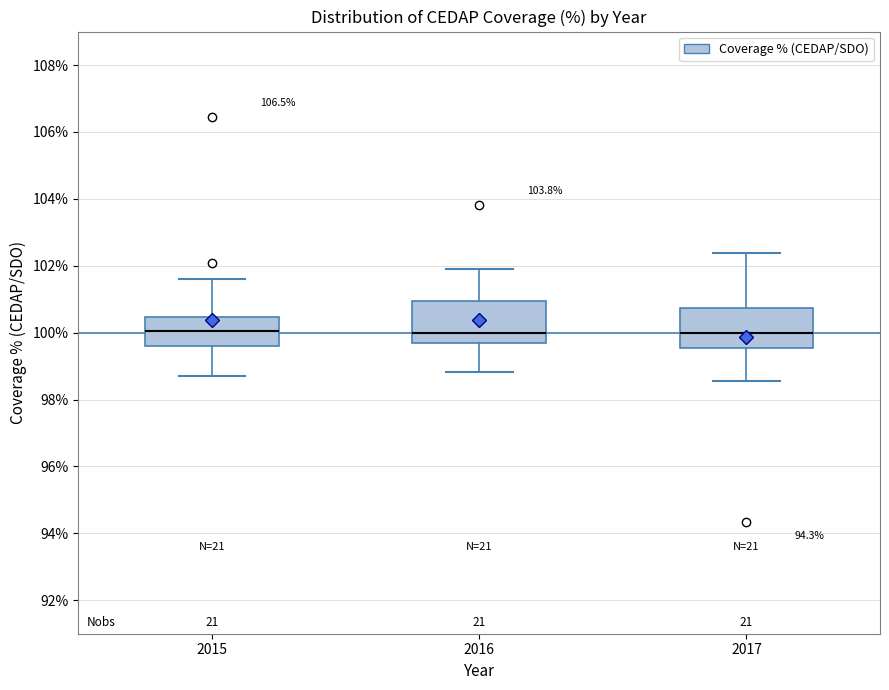

Reading left to right, transcribe this box plot: for each box, give where its median line is, the range the box spans, and where its two whiskers end, as read against the y-axis. The values are not printed on the chart, so give them approximately, as read against the axis.

2015: median 100.0, box 99.6 to 100.4, whiskers 98.8 to 101.6
2016: median 100.0, box 99.6 to 101.0, whiskers 98.8 to 102.0
2017: median 100.0, box 99.6 to 100.8, whiskers 98.6 to 102.4